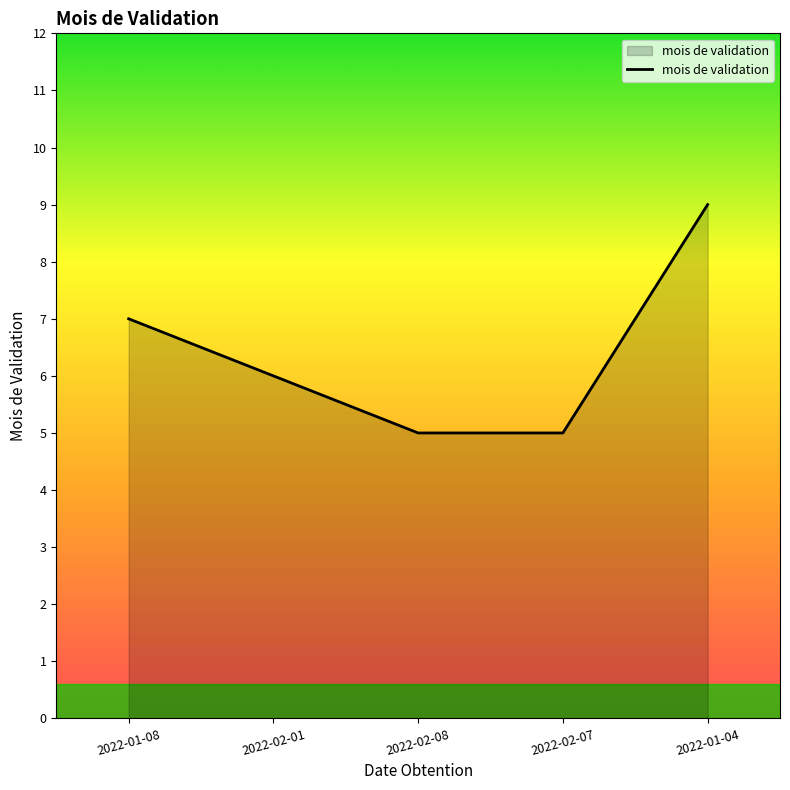

What is the change in value from 2022-01-08 to 2022-01-04?

+2